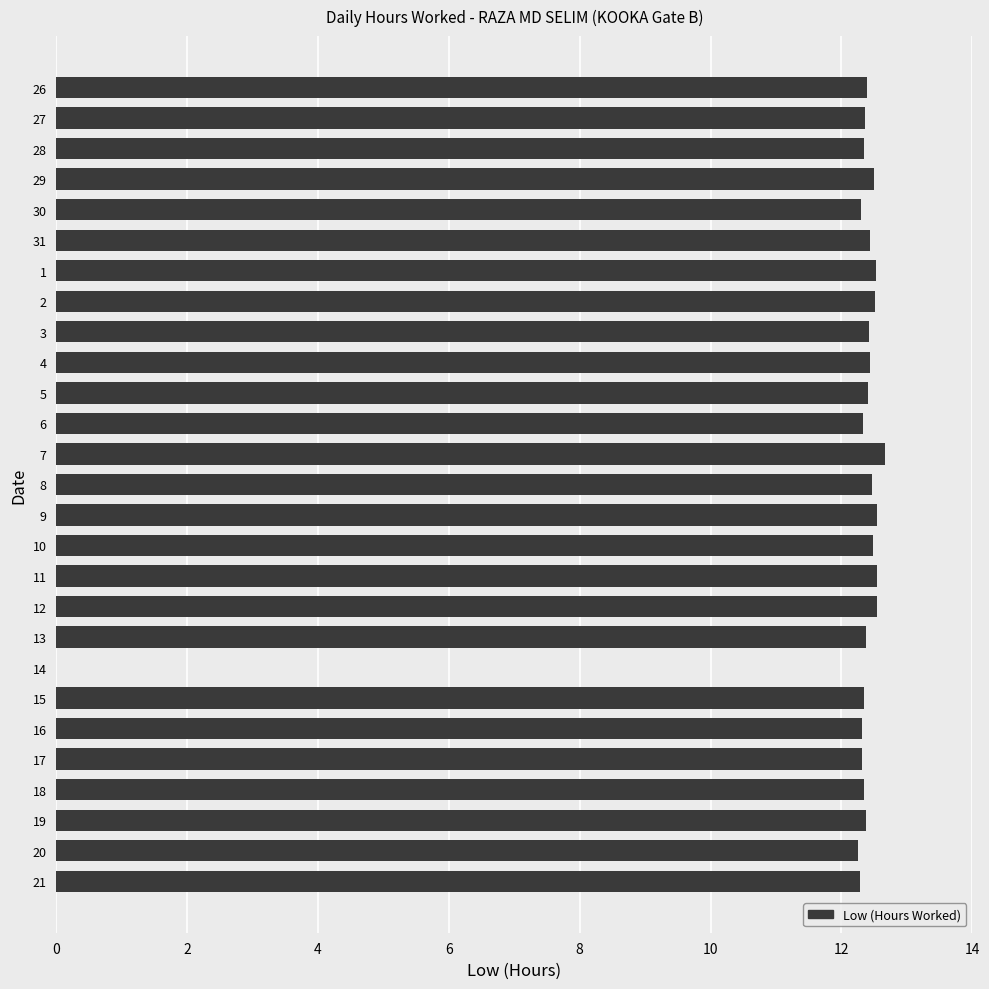

What is the sum of all values?

322.8